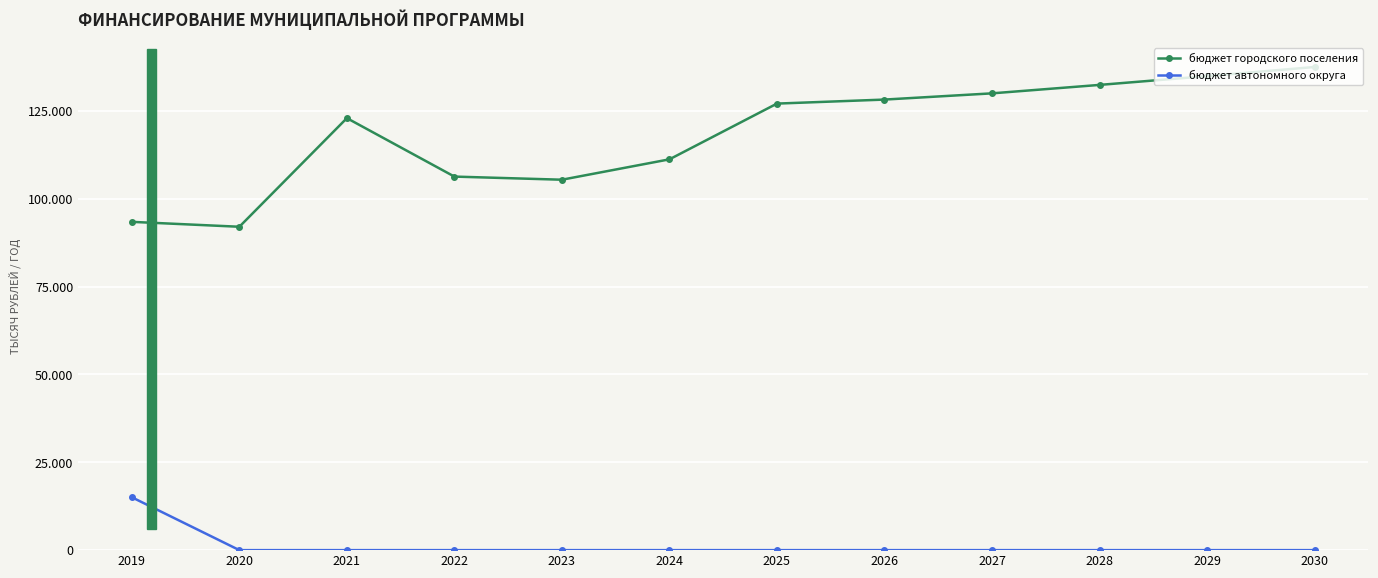

At which category does бюджет городского поселения reach its first local valley?

2020